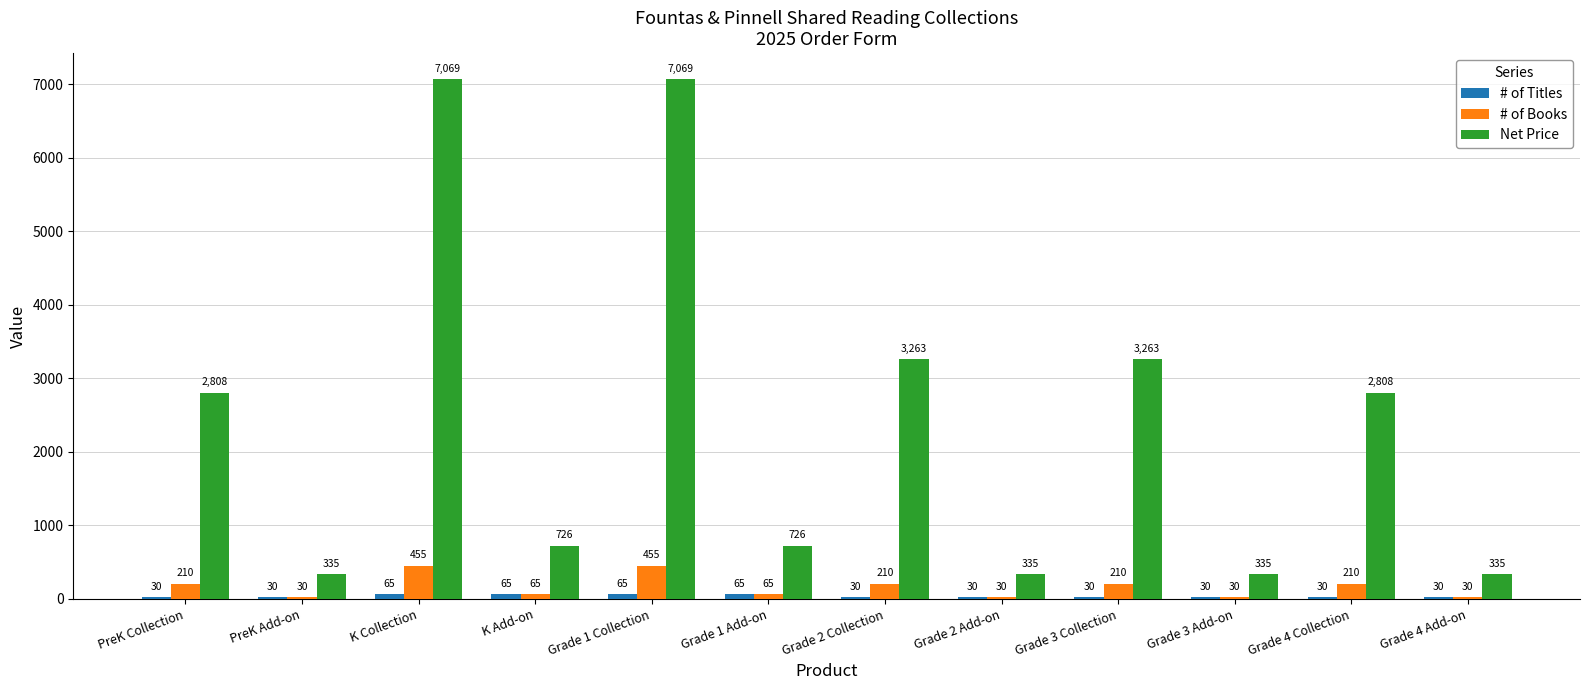

The Net Price series shows 2807.5 at PreK Collection. True or false?

True